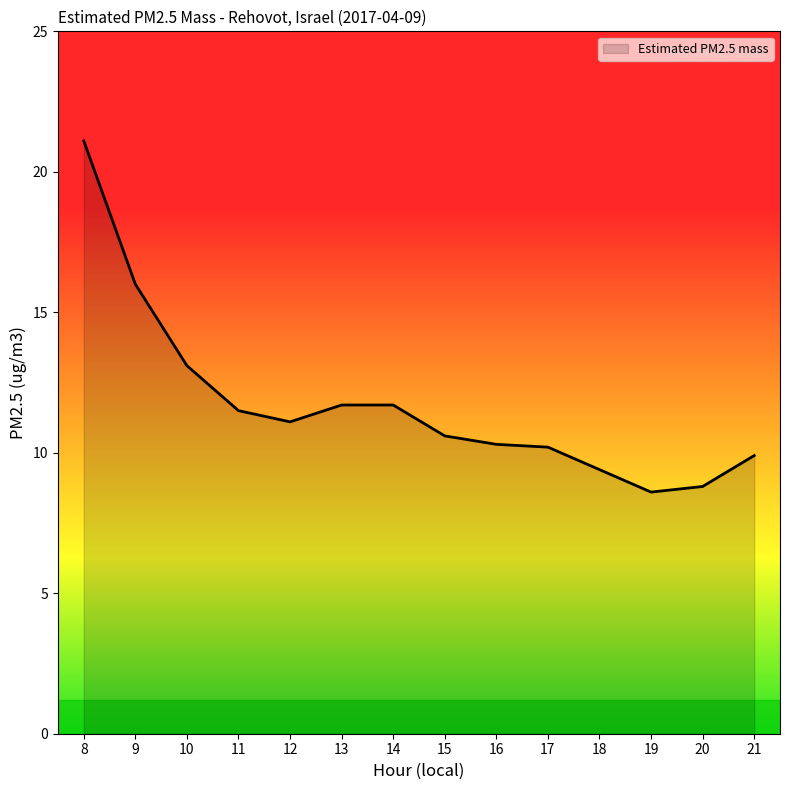

What is the minimum value shown in the chart?

8.6